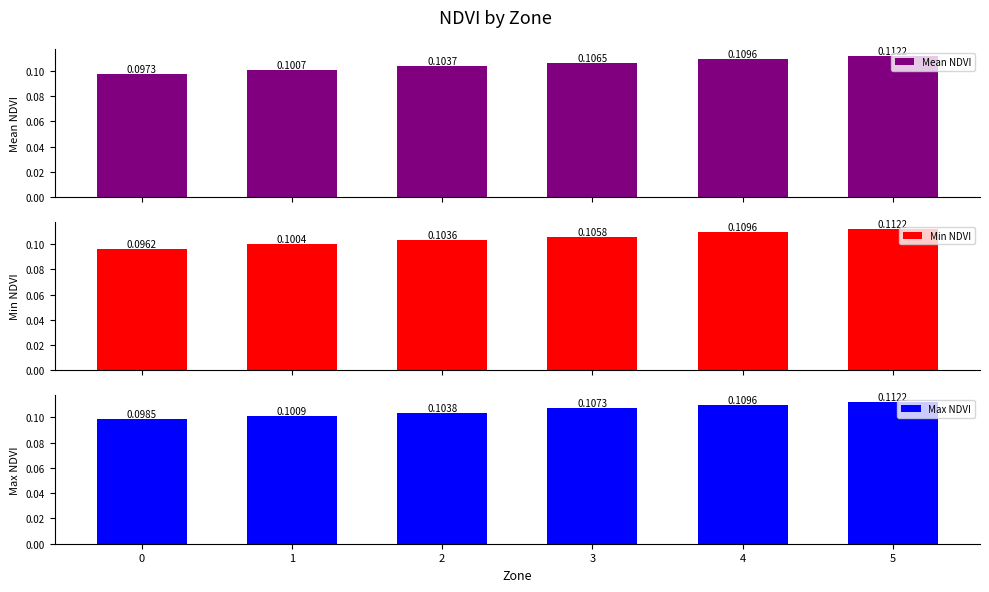

What value does the Mean NDVI series have at 5?

0.1